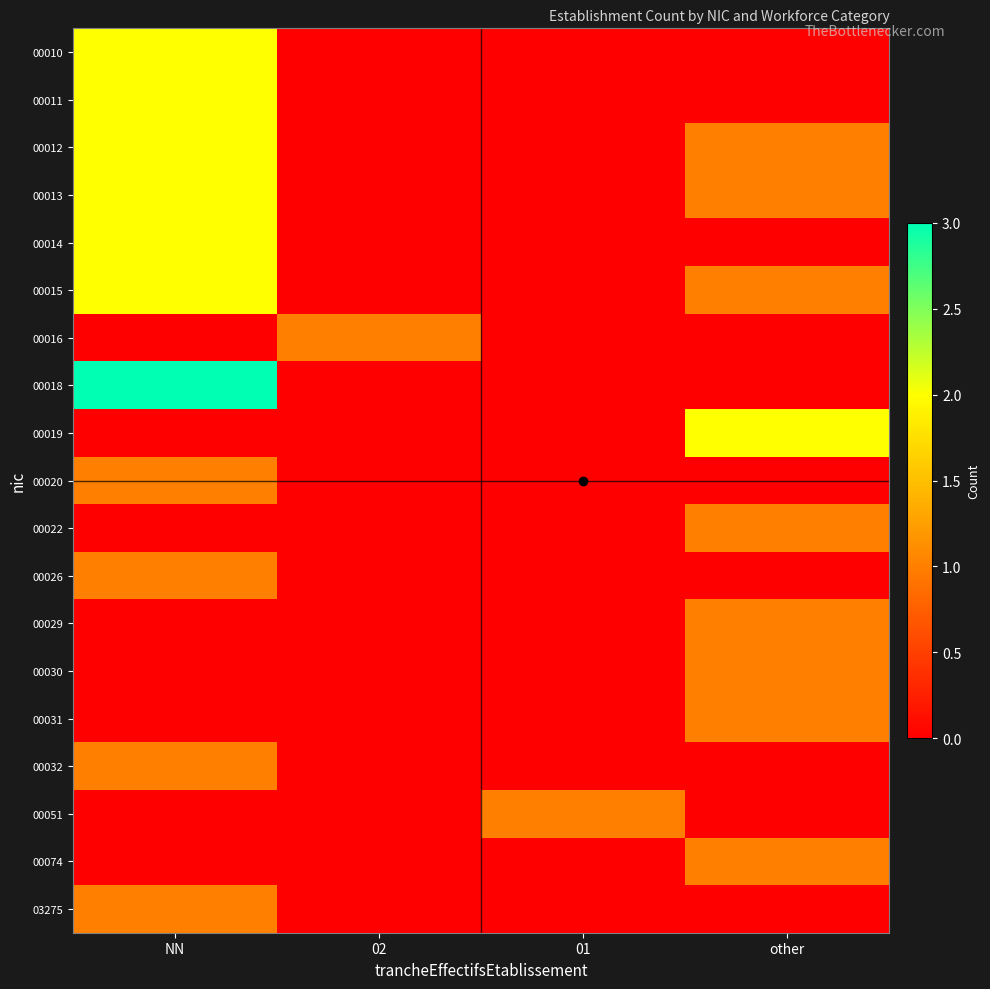

Which series has the largest range (max minus min)?

00018